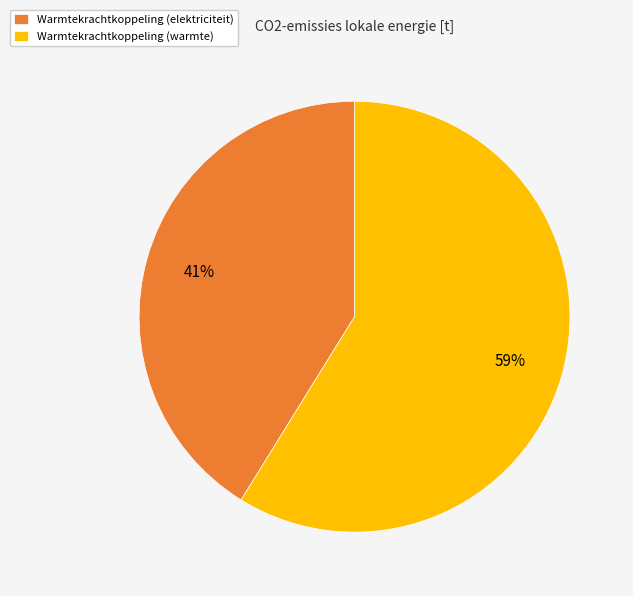

Between Warmtekrachtkoppeling (elektriciteit) and Warmtekrachtkoppeling (warmte), which is larger?

Warmtekrachtkoppeling (warmte)